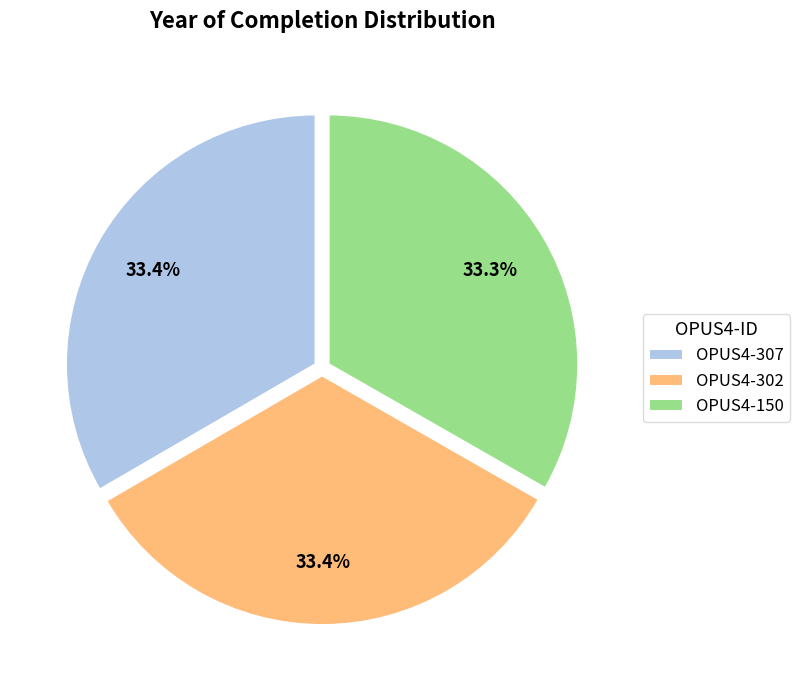

How many segments does this pie chart have?

3